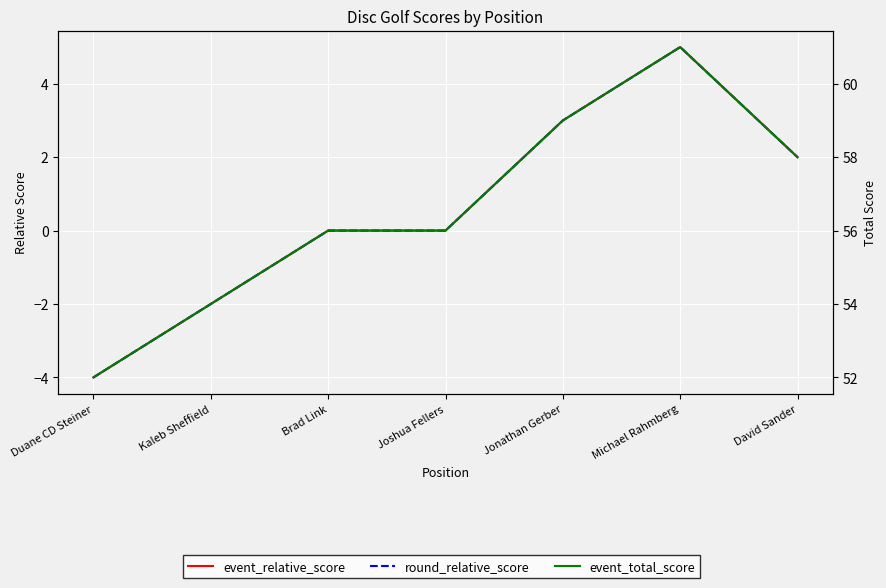

At which label does event_total_score reach its peak?

Michael Rahmberg